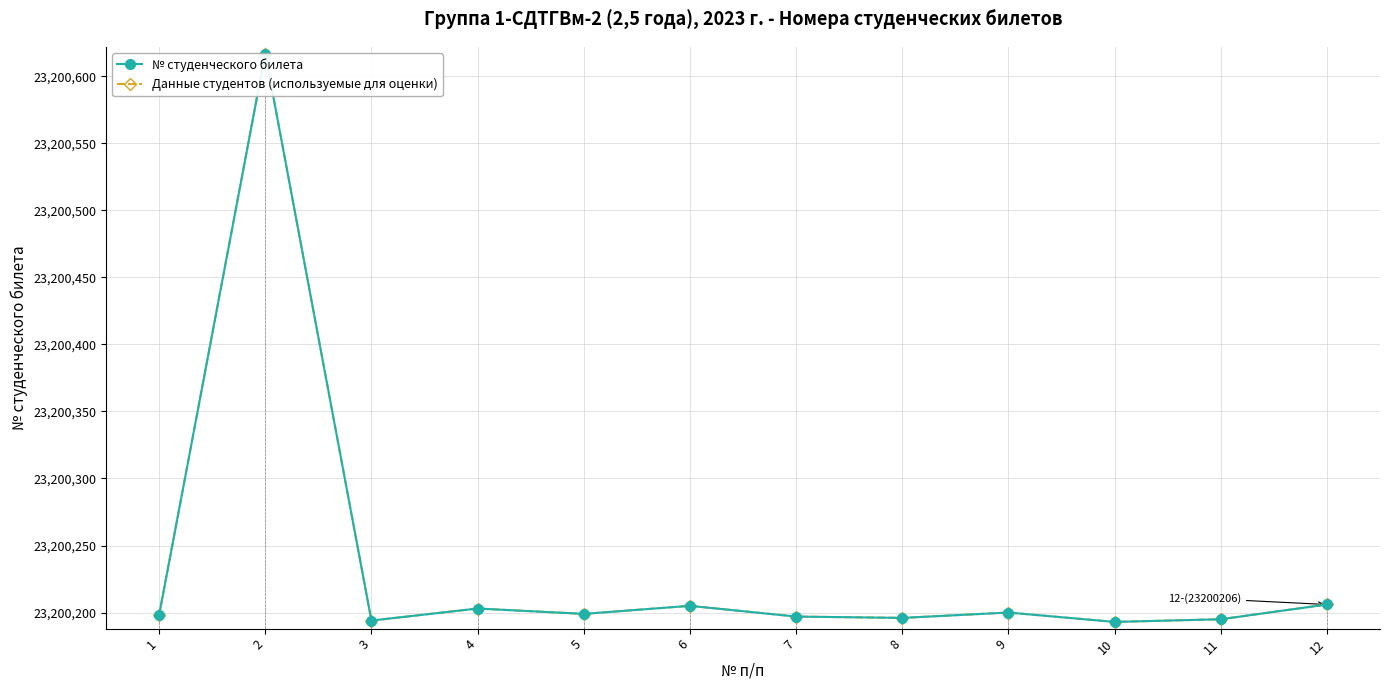

How many interior local peaks does the Данные студентов (используемые для оценки) series have?

4